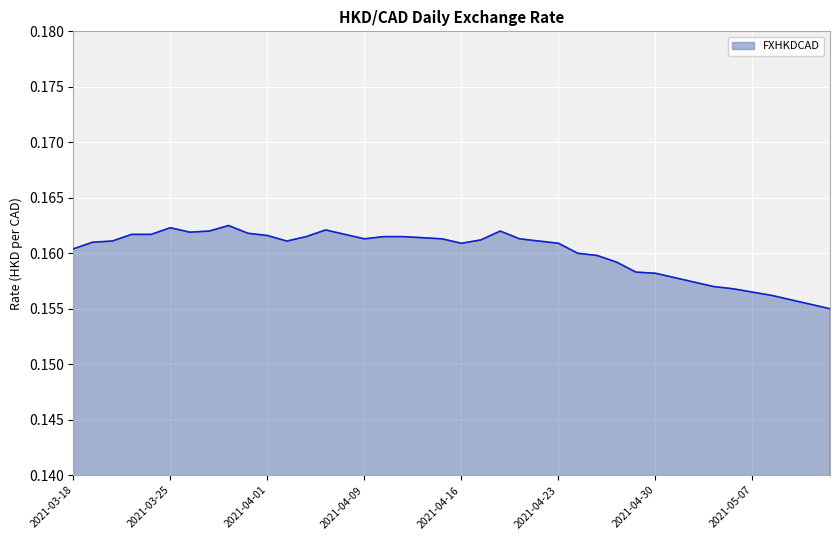

Does the chart display data point markers on the line(s)?

No